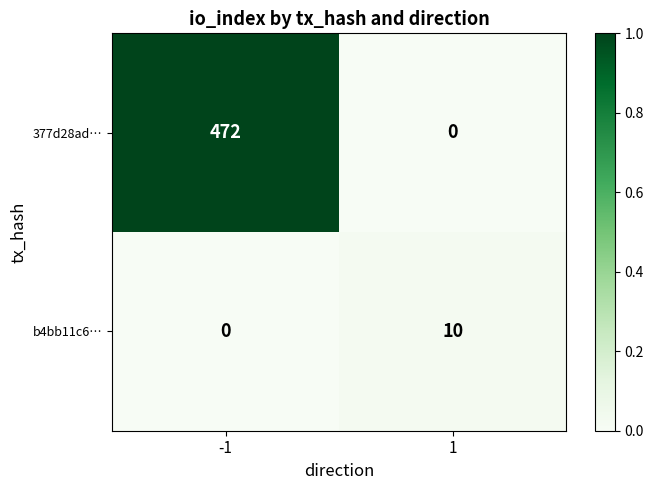

Reading left to right, what are all the values shown in this chart?

377d28ad…: 472	0
b4bb11c6…: 0	10